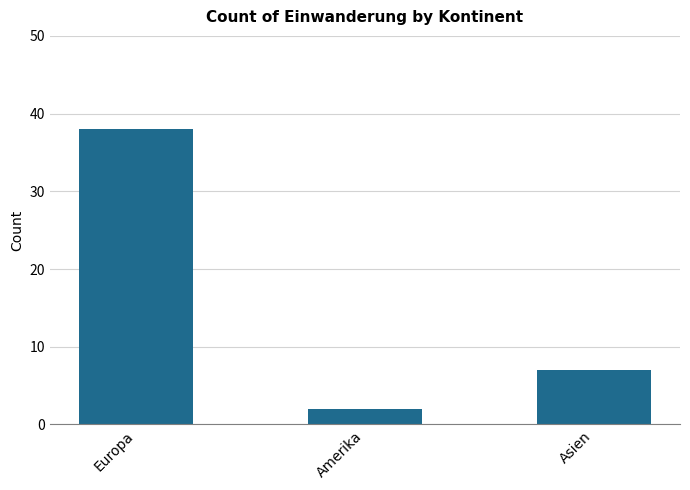

Are the bars grouped side by side (vs. stacked)?

No